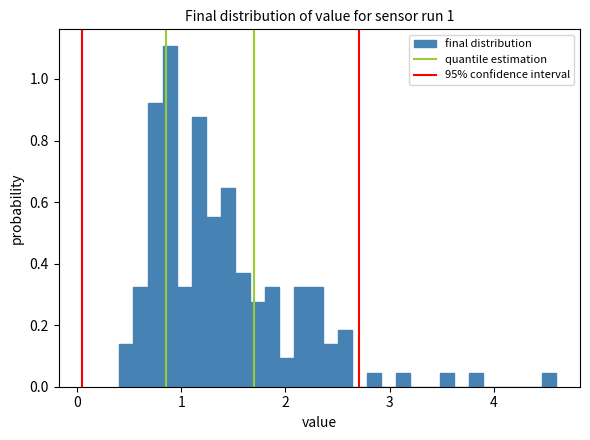

Read against the x-axis, roughly where is the centre of the tallest bar?

0.9